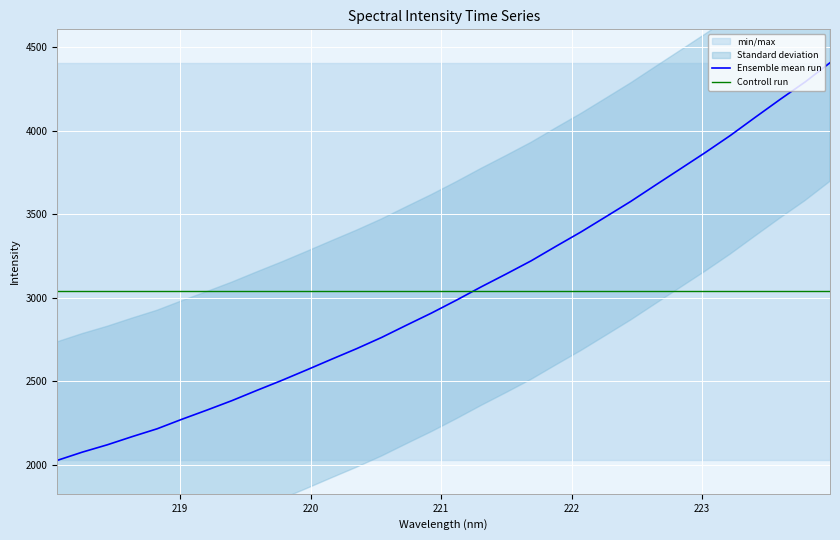

List the series in order of their peak value, lowest first.

Controll run, Ensemble mean run